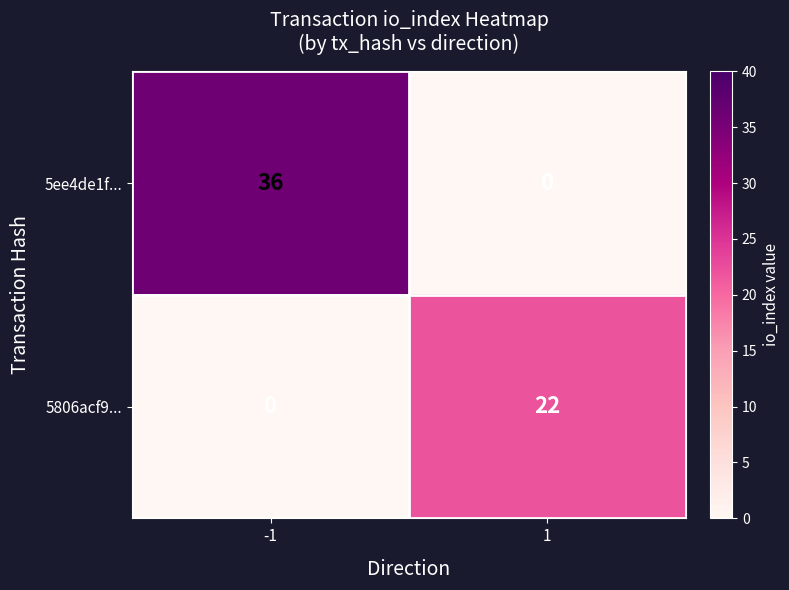

List the series in order of their overall mean, lowest first.

5806acf9..., 5ee4de1f...